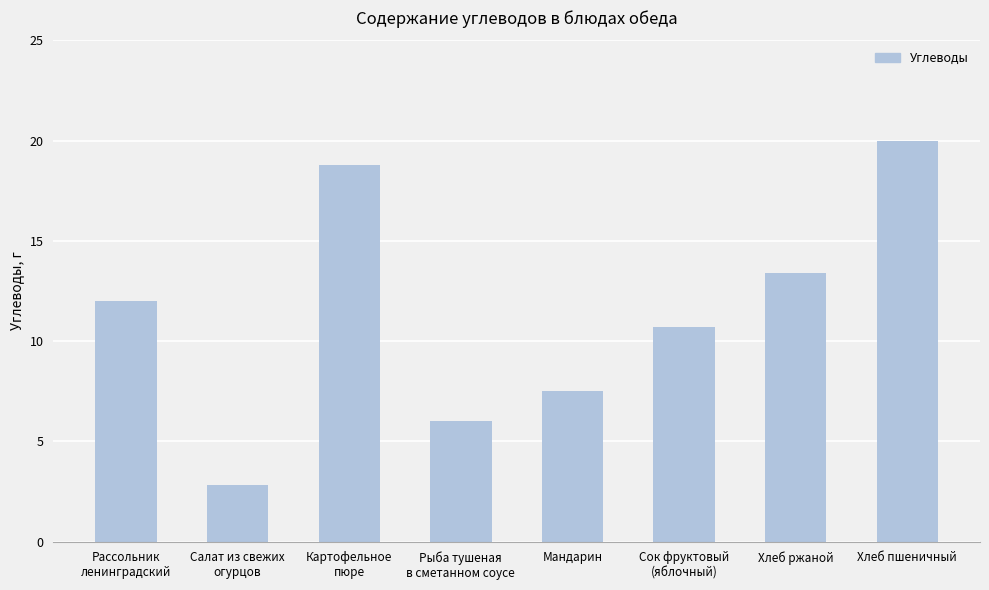

List the labels in order of value, largest first.

Хлеб пшеничный, Картофельное
пюре, Хлеб ржаной, Рассольник
ленинградский, Сок фруктовый
(яблочный), Мандарин, Рыба тушеная
в сметанном соусе, Салат из свежих
огурцов